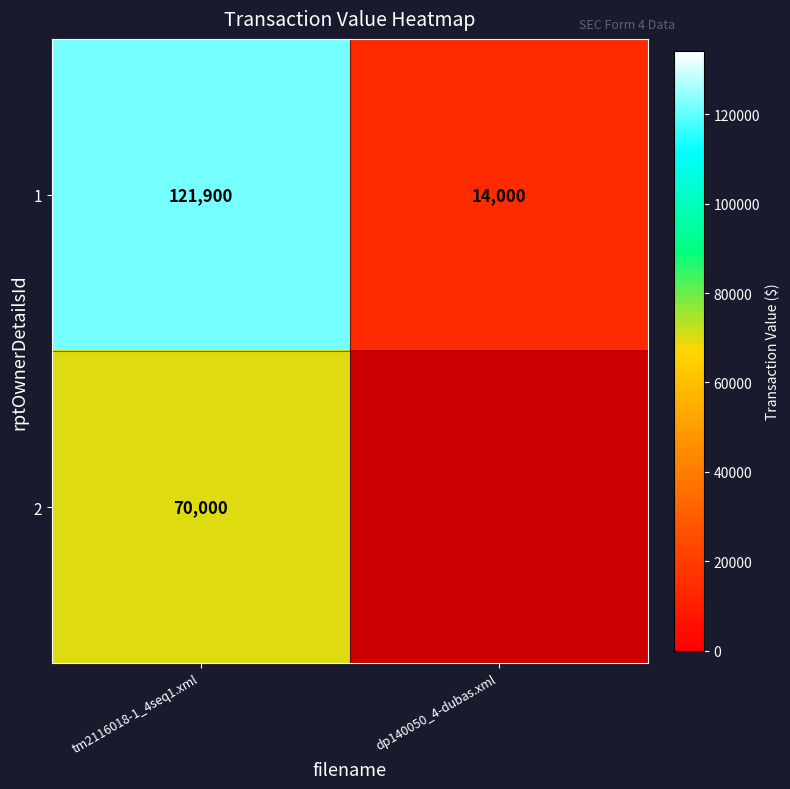

What is the sum of all 1 values?

135900